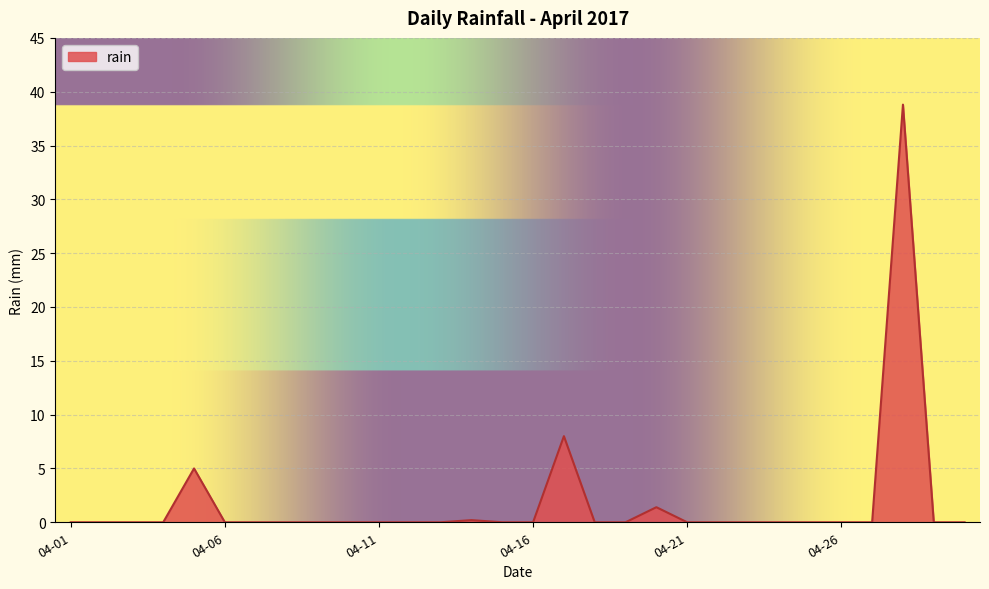

What is the difference between the maximum and minimum values?

38.8